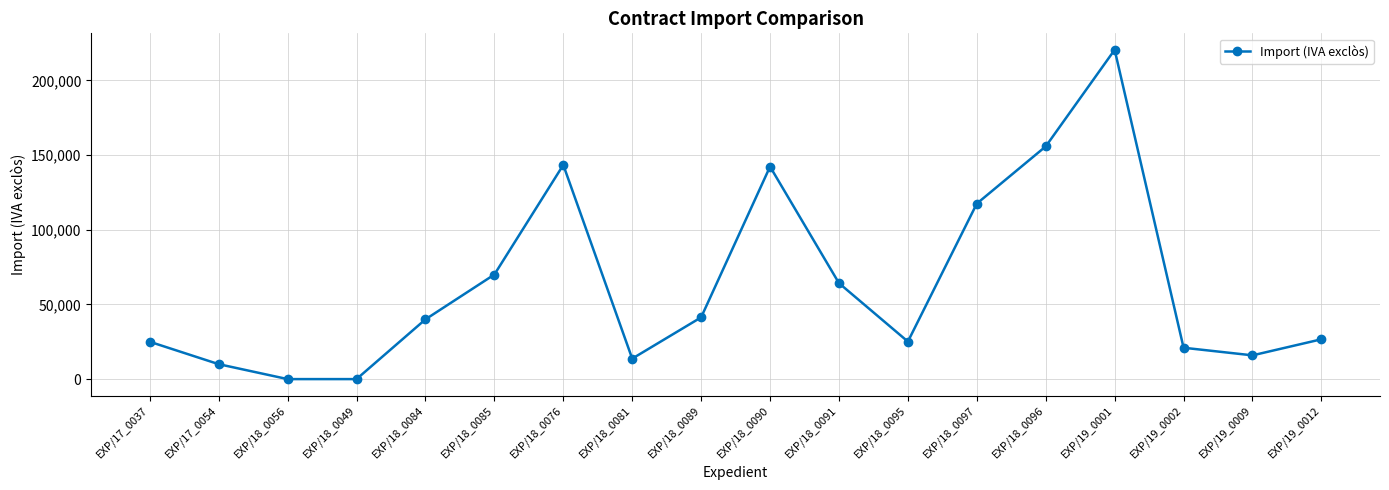

What is the difference between the maximum and minimum values?

220484.4